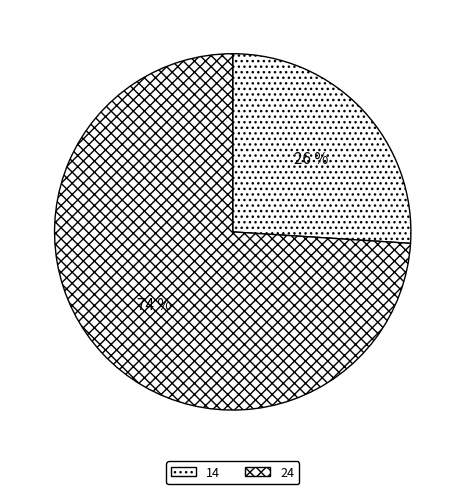

Count the number of slices in the pie.

2